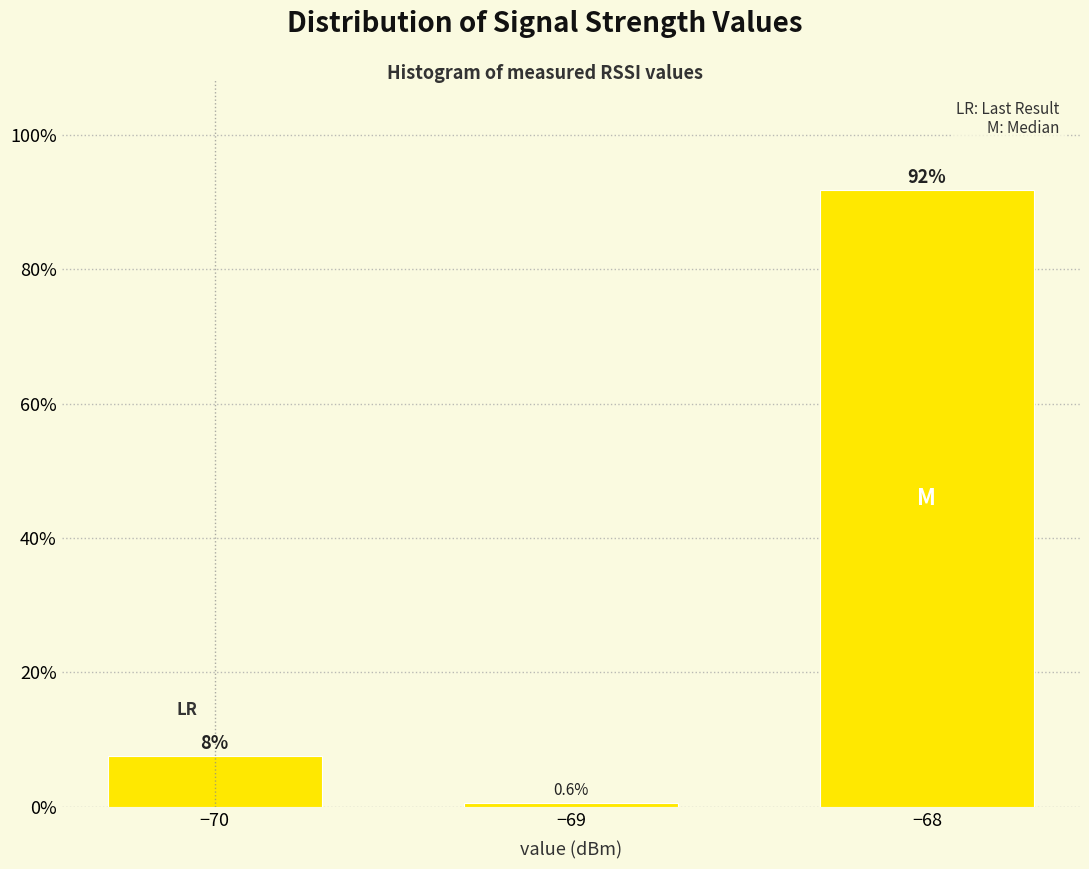

The value at −68 is 24.1. True or false?

False